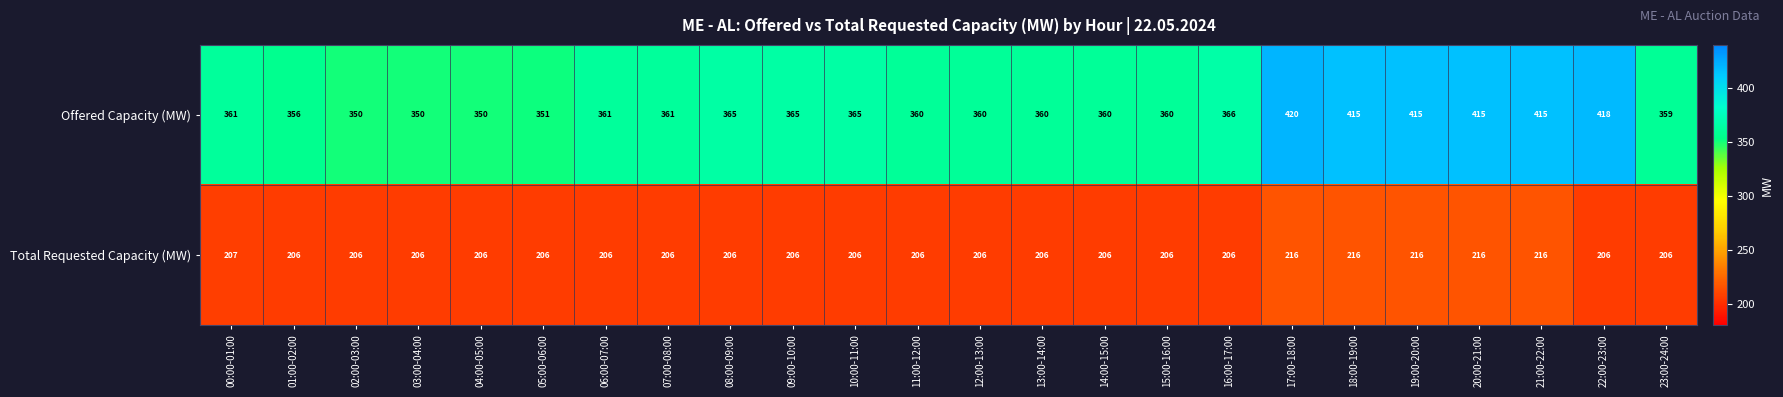

What is the maximum value shown in the chart?

420